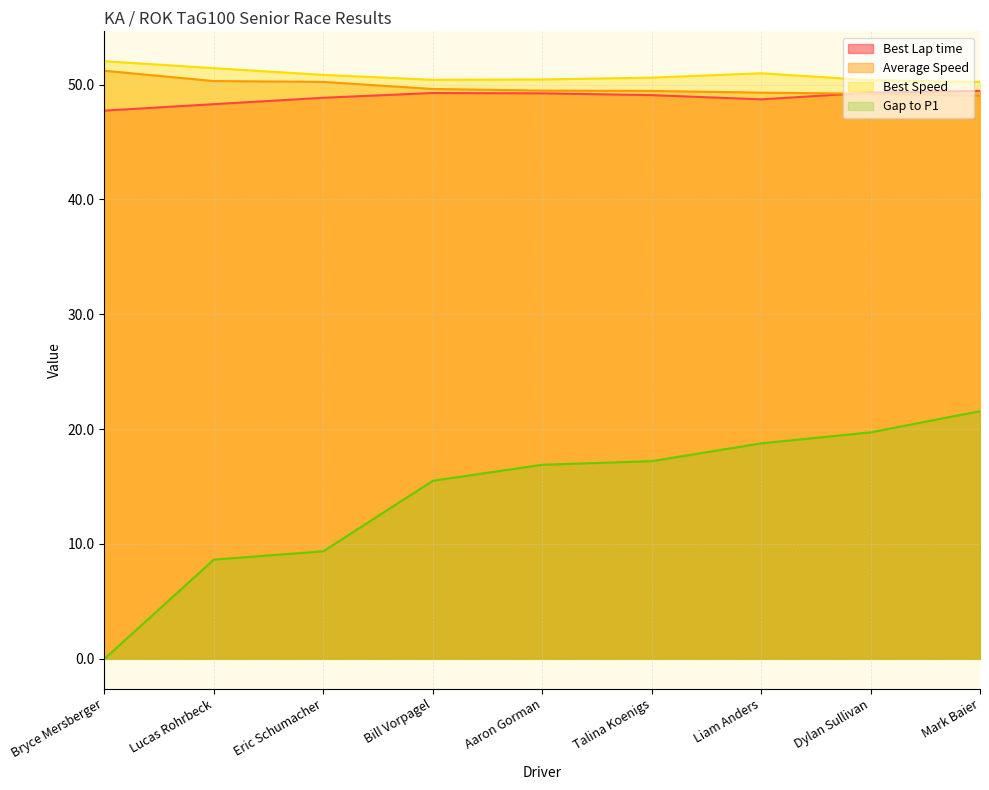

What is the sum of the Gap to P1 values at Dylan Sullivan and Bryce Mersberger?

19.7